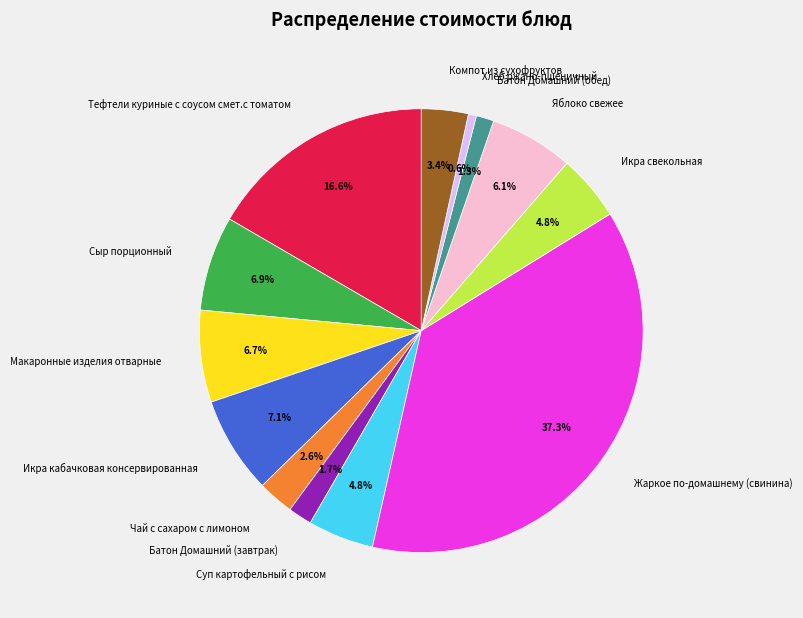

Between Сыр порционный and Яблоко свежее, which is larger?

Сыр порционный